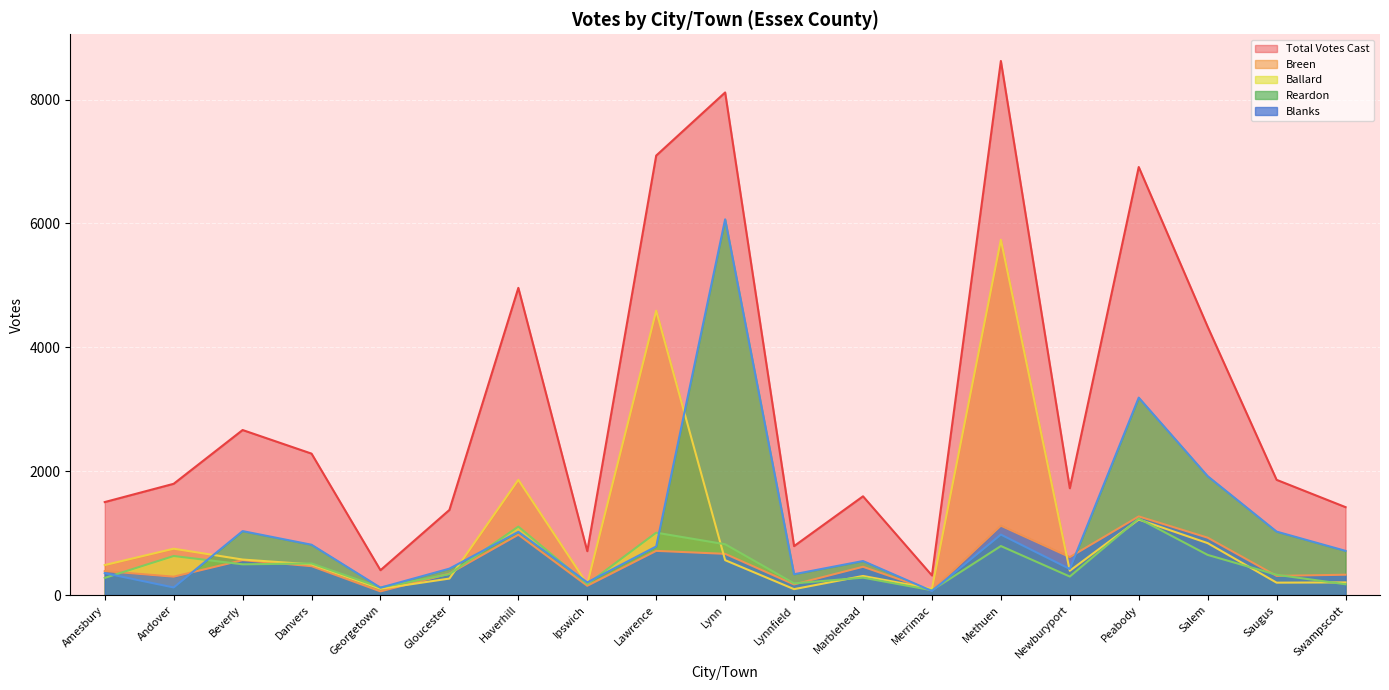

What is the difference between the maximum and minimum values in the Breen series?

5641